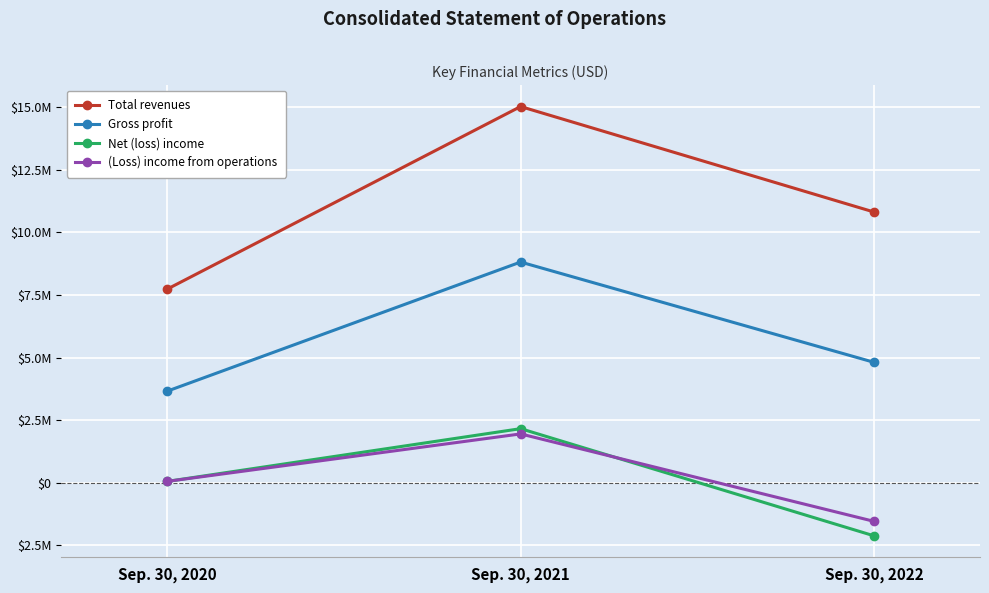

What are all the series names shown in the legend?

Total revenues, Gross profit, Net (loss) income, (Loss) income from operations